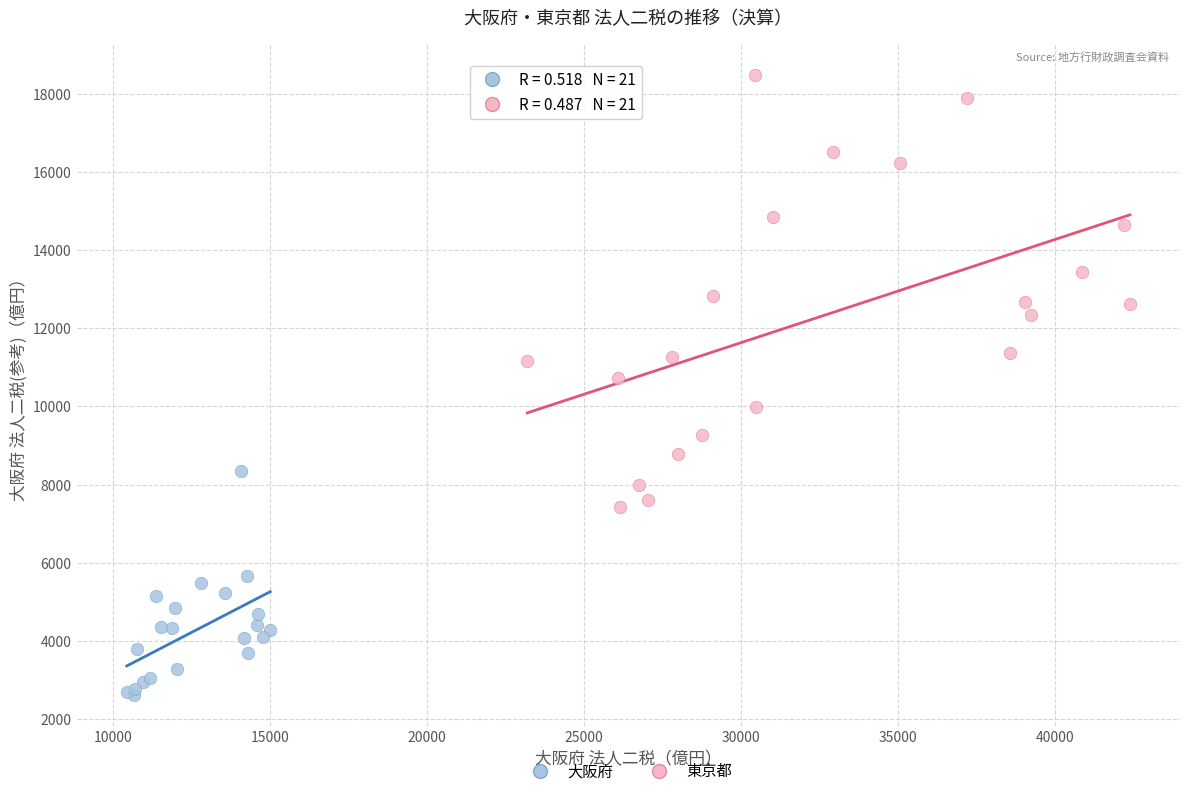

Which series contains the highest Y value?

東京都